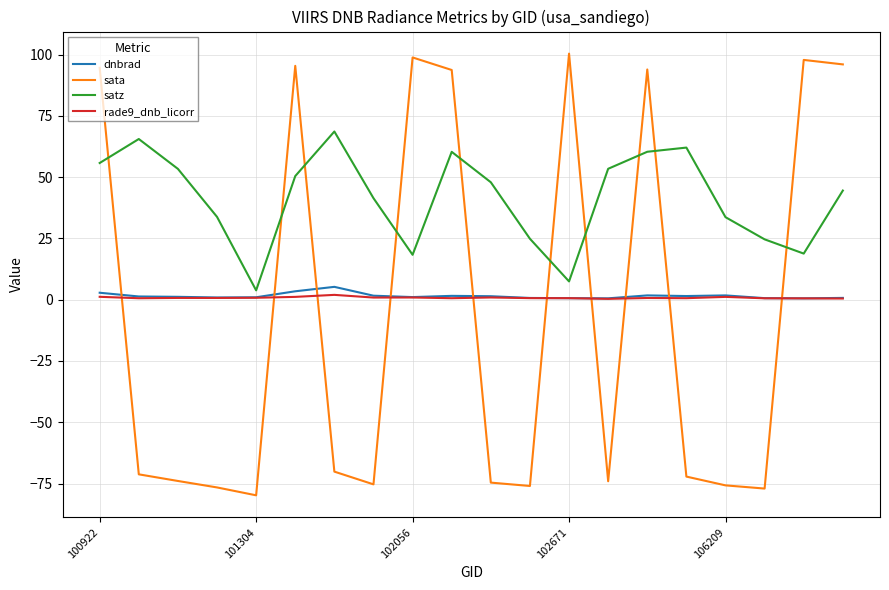

What is the minimum value shown in the chart?

-79.8